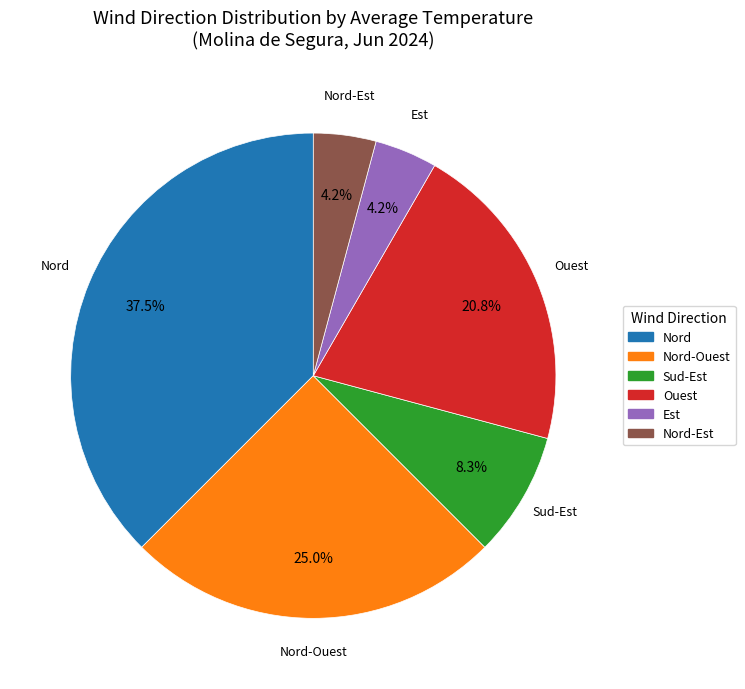

To the nearest percent, what portion does Ouest represent?

21%